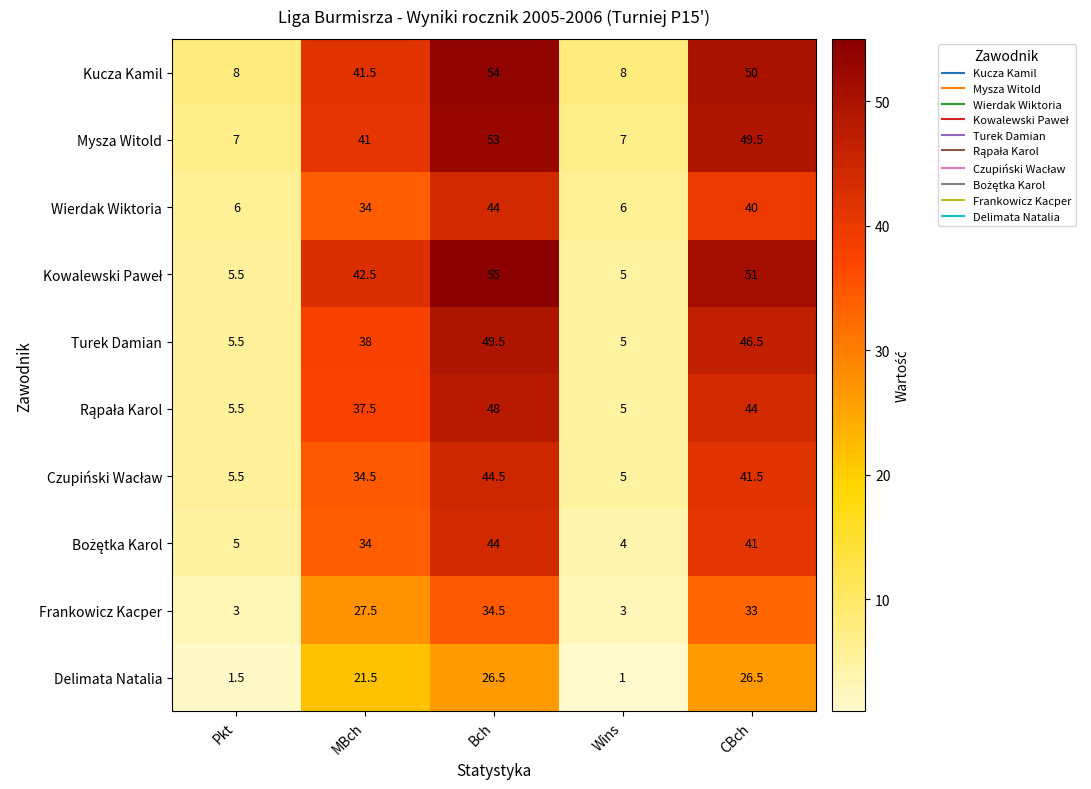

At which category is the sum across all series the highest?

Bch